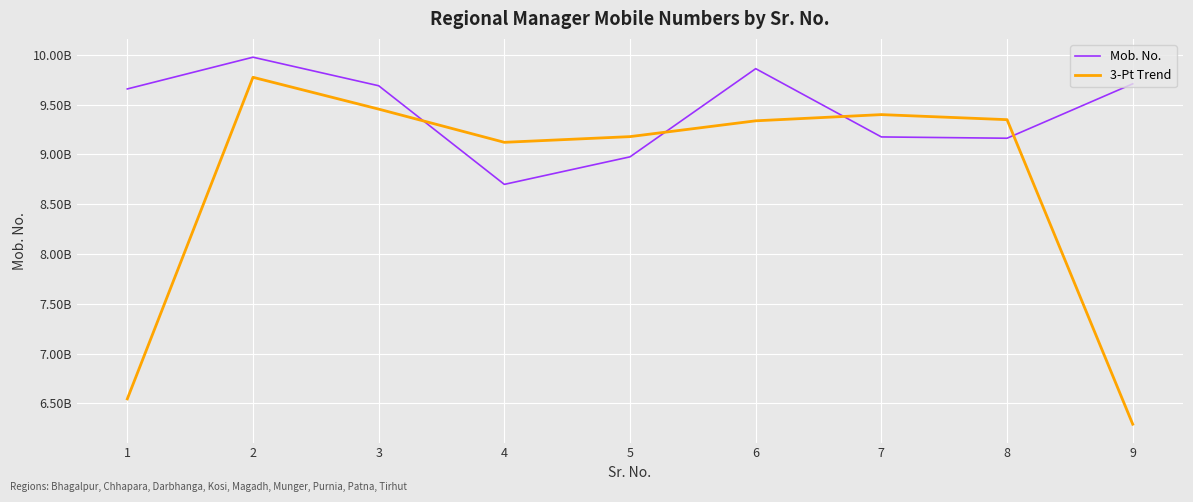

Is this an area chart (filled region under the line)?

No